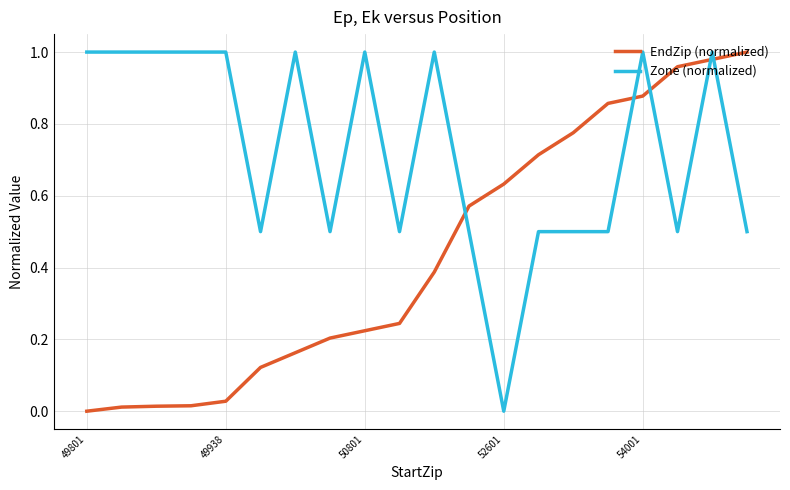

List the series in order of their overall mean, lowest first.

EndZip (normalized), Zone (normalized)